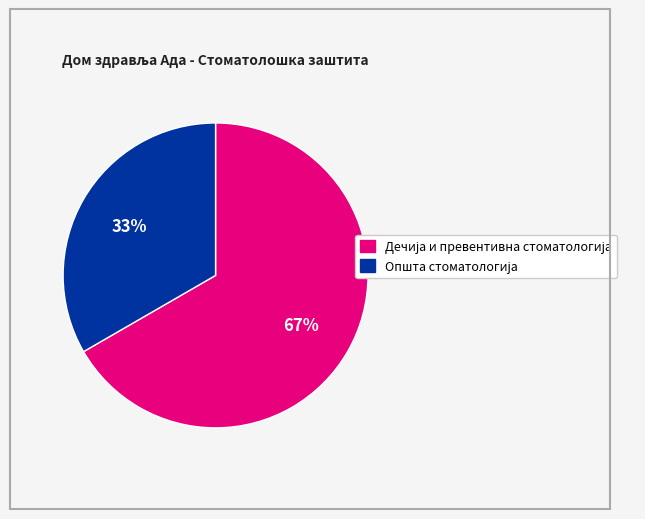

To the nearest percent, what is the average slice percentage?

50%